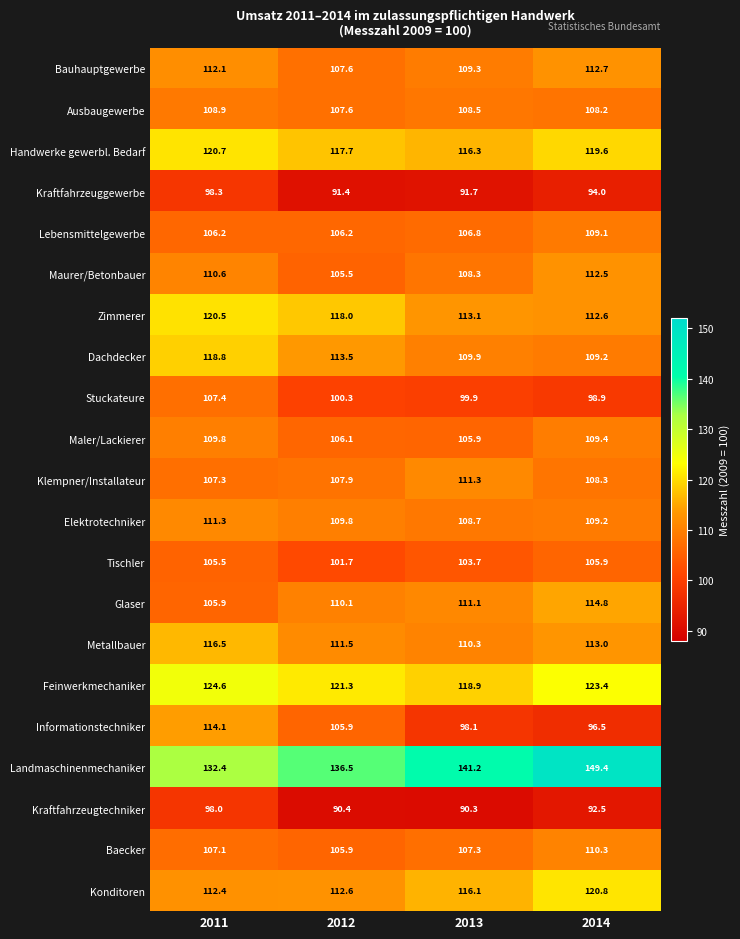

What is the total value across all series at 2014?

2330.3